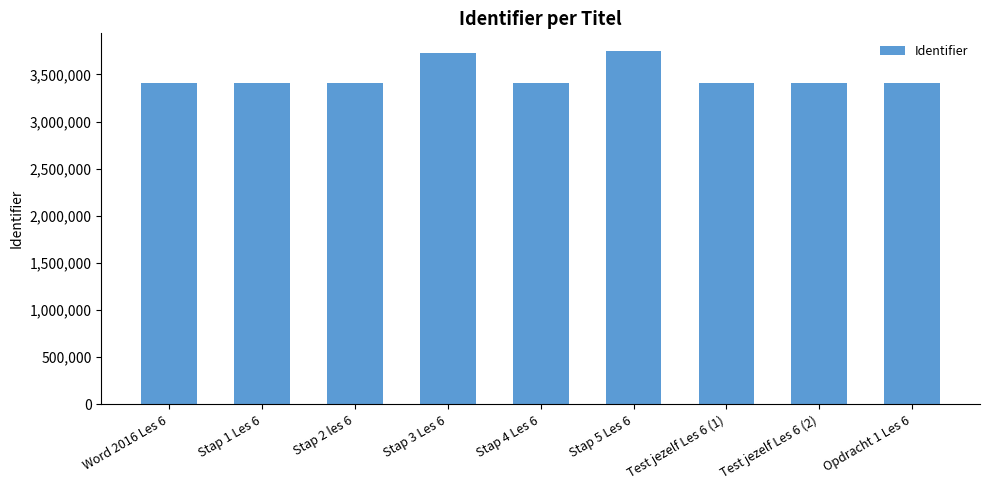

What is the minimum value shown in the chart?

3413801